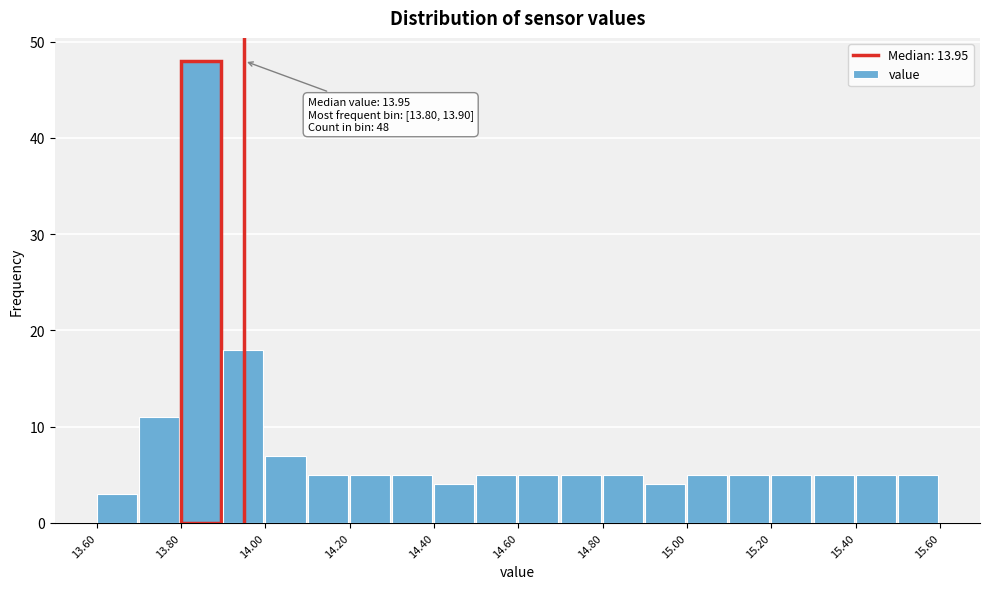

Over which range of the x-axis is the bar tallest?

13.8 to 13.9